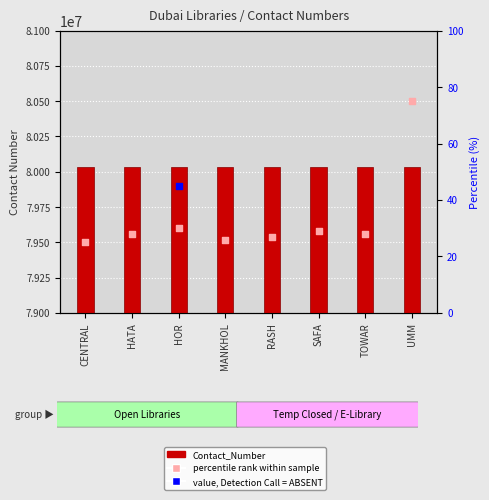

At which category is the sum across all series the highest?

UMM